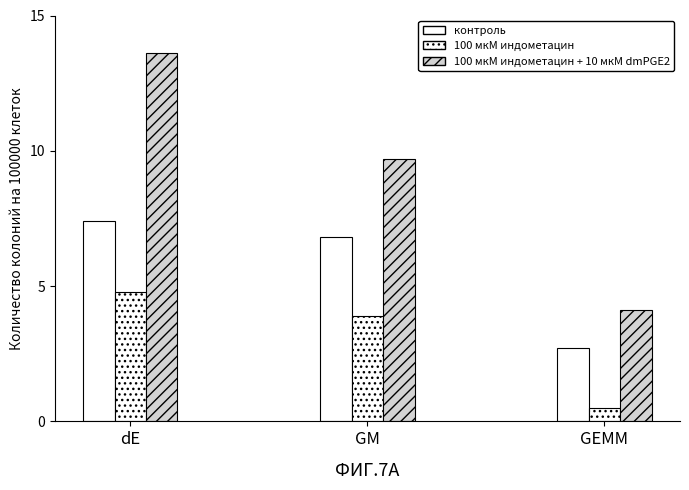

What is the total value across all series at dE?

25.8